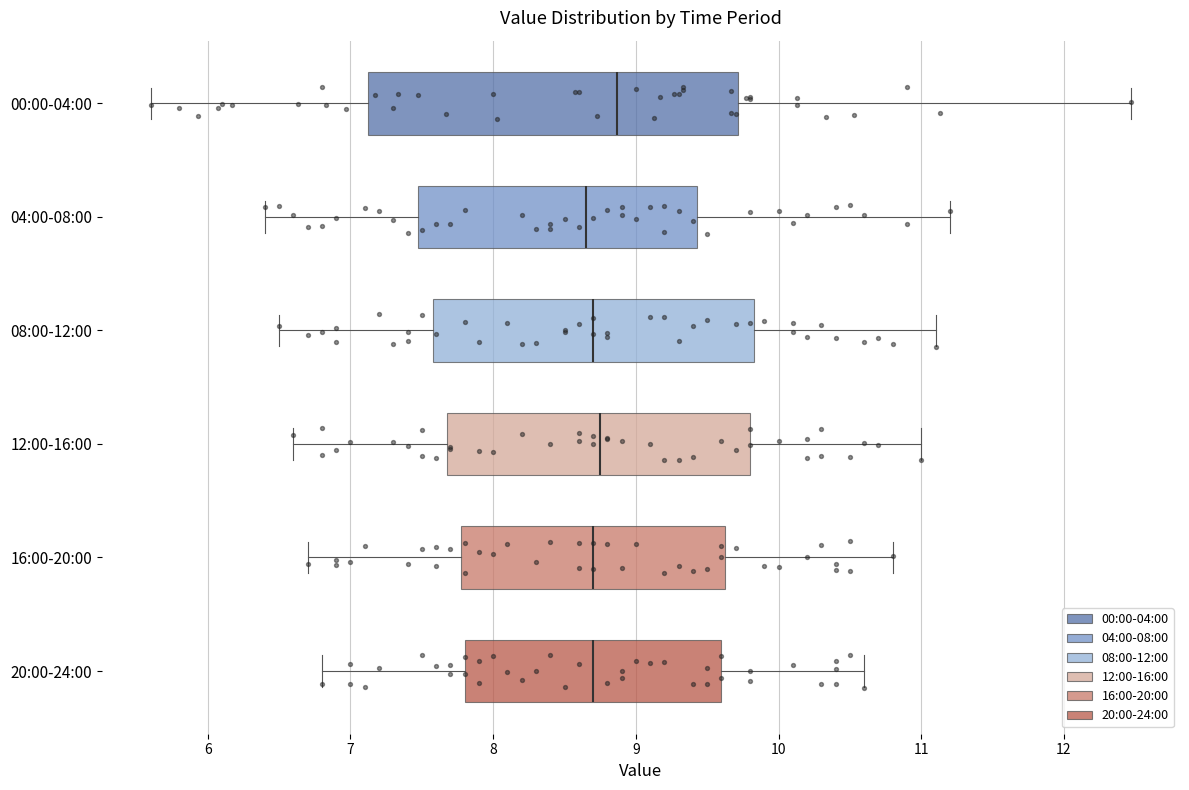

Where is the left edge of the box for 20:00-24:00 on the x-axis? The values are not printed on the chart, so give them approximately, as read against the axis.

7.8